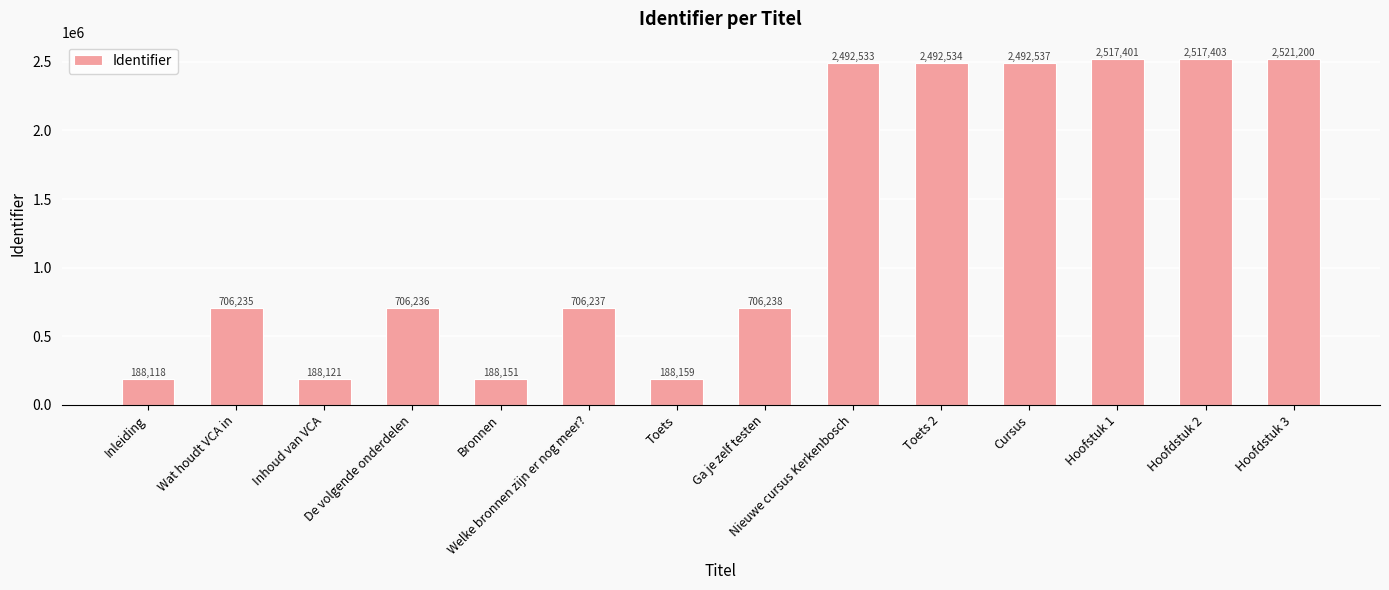

What is the ratio of the value at Inhoud van VCA to the value at Welke bronnen zijn er nog meer??

0.3